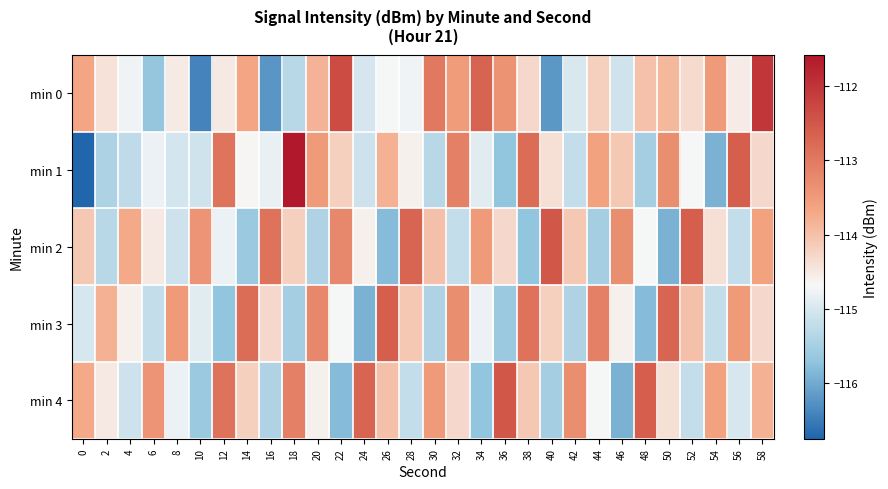

Reading right to left, transcribe all the data shown in this chart.

min 0: 58=-112.0	56=-114.5	54=-113.5	52=-114.3	50=-113.9	48=-114.0	46=-115.1	44=-114.2	42=-115.0	40=-116.2	38=-114.3	36=-113.4	34=-112.7	32=-113.5	30=-113.0	28=-114.8	26=-114.7	24=-115.0	22=-112.3	20=-113.8	18=-115.3	16=-116.2	14=-113.7	12=-114.5	10=-116.4	8=-114.5	6=-115.7	4=-114.8	2=-114.4	0=-113.7
min 1: 58=-114.3	56=-112.6	54=-115.9	52=-114.7	50=-113.3	48=-115.5	46=-114.1	44=-113.6	42=-115.2	40=-114.4	38=-112.8	36=-115.7	34=-114.9	32=-113.1	30=-115.3	28=-114.6	26=-113.8	24=-115.1	22=-114.2	20=-113.5	18=-111.6	16=-114.8	14=-114.7	12=-112.9	10=-115.1	8=-115.0	6=-114.8	4=-115.3	2=-115.4	0=-116.7
min 2: 58=-113.6	56=-115.2	54=-114.4	52=-112.6	50=-115.9	48=-114.7	46=-113.3	44=-115.5	42=-114.1	40=-112.5	38=-115.7	36=-114.3	34=-113.5	32=-115.2	30=-114.0	28=-112.7	26=-115.8	24=-114.6	22=-113.2	20=-115.4	18=-114.2	16=-112.9	14=-115.6	12=-114.8	10=-113.4	8=-115.1	6=-114.5	4=-113.7	2=-115.3	0=-114.1
min 3: 58=-114.3	56=-113.5	54=-115.2	52=-114.0	50=-112.7	48=-115.8	46=-114.6	44=-113.1	42=-115.4	40=-114.2	38=-112.9	36=-115.6	34=-114.8	32=-113.3	30=-115.4	28=-114.1	26=-112.6	24=-115.9	22=-114.7	20=-113.2	18=-115.5	16=-114.3	14=-112.8	12=-115.7	10=-114.9	8=-113.5	6=-115.2	4=-114.6	2=-113.8	0=-115.0
min 4: 58=-113.8	56=-115.0	54=-113.6	52=-115.2	50=-114.4	48=-112.6	46=-115.9	44=-114.7	42=-113.3	40=-115.5	38=-114.1	36=-112.5	34=-115.7	32=-114.3	30=-113.5	28=-115.2	26=-114.0	24=-112.7	22=-115.8	20=-114.6	18=-113.1	16=-115.4	14=-114.2	12=-112.9	10=-115.6	8=-114.8	6=-113.4	4=-115.1	2=-114.5	0=-113.7